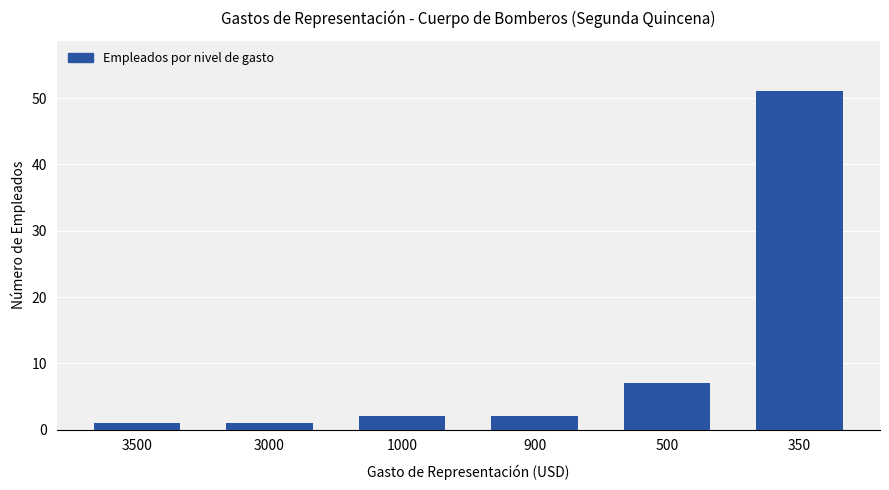

Where is the data nearest to the value 26?

500